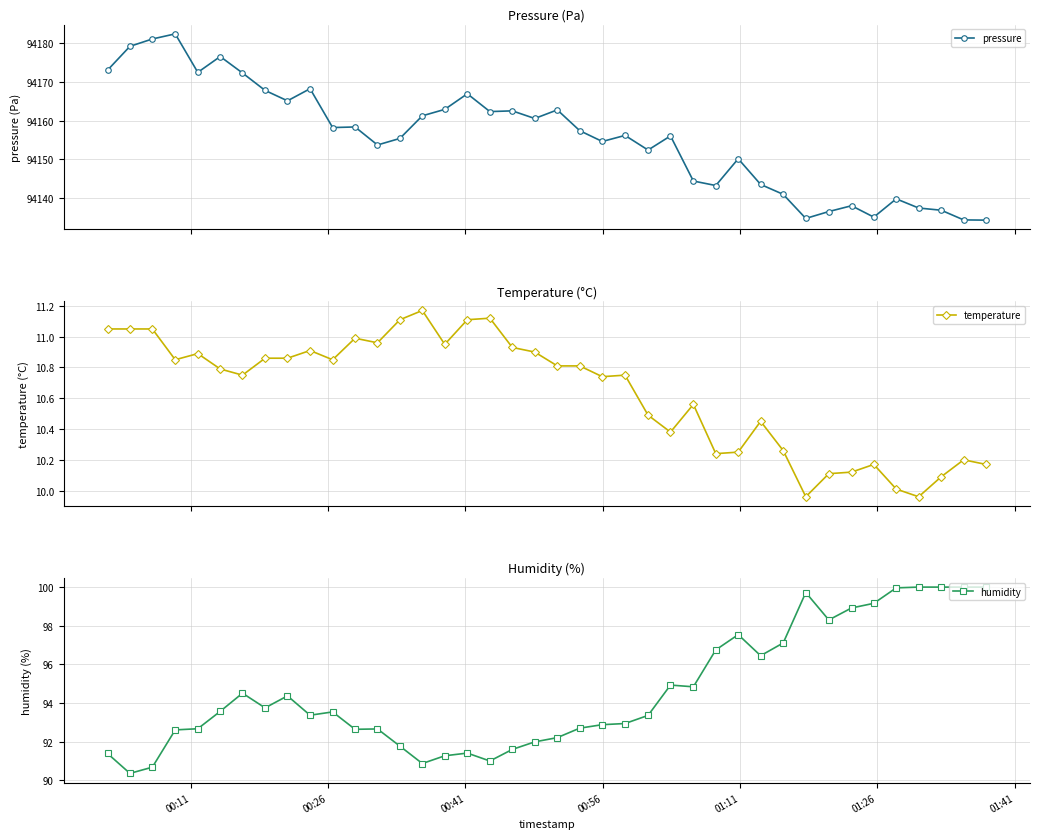

What is the minimum value for humidity?

90.4